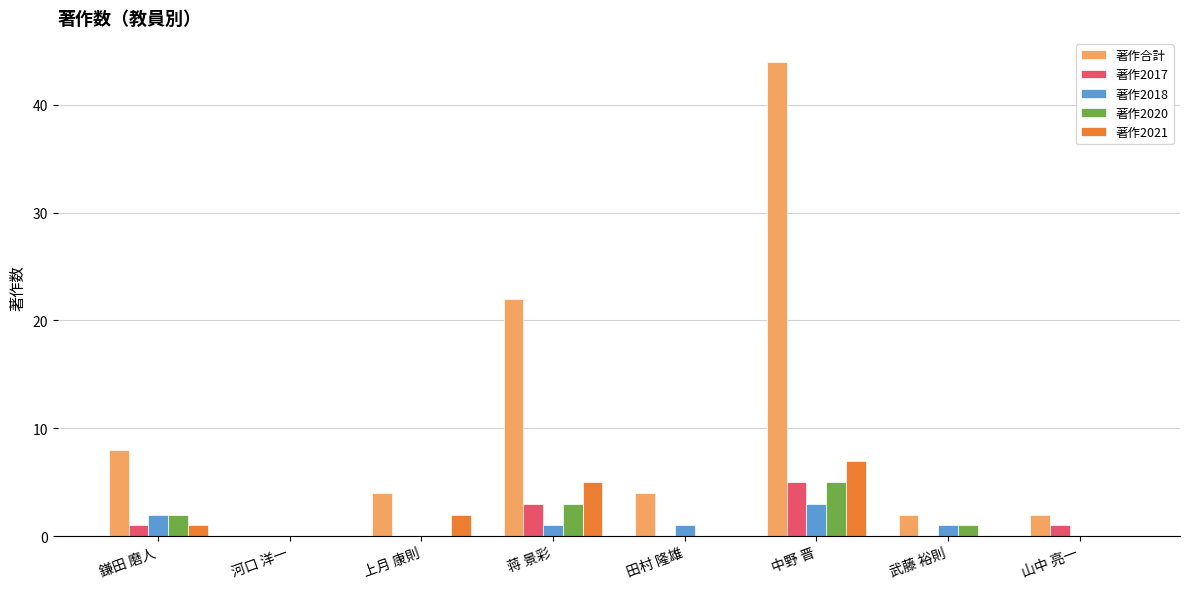

How many groups of bars are there?

8